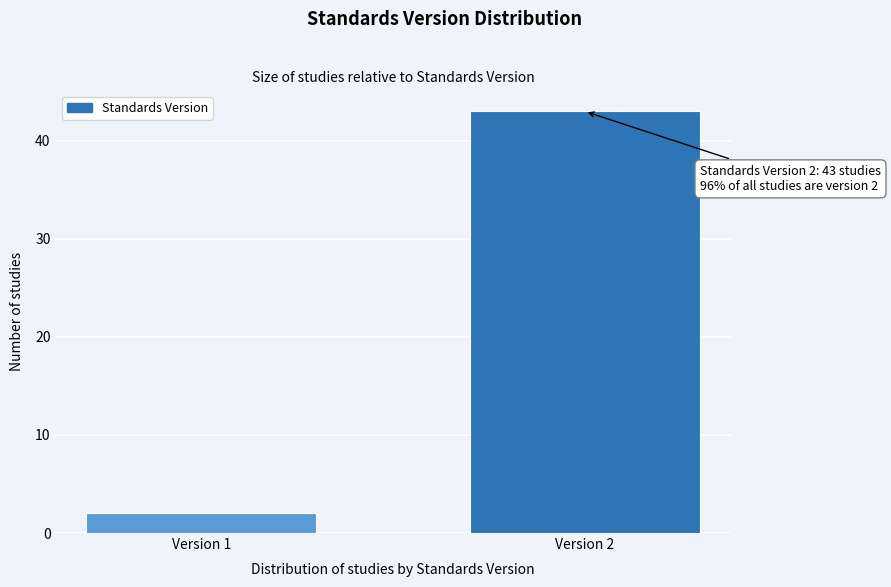

Reading right to left, transcribe all the data shown in this chart.

Version 2=43	Version 1=2